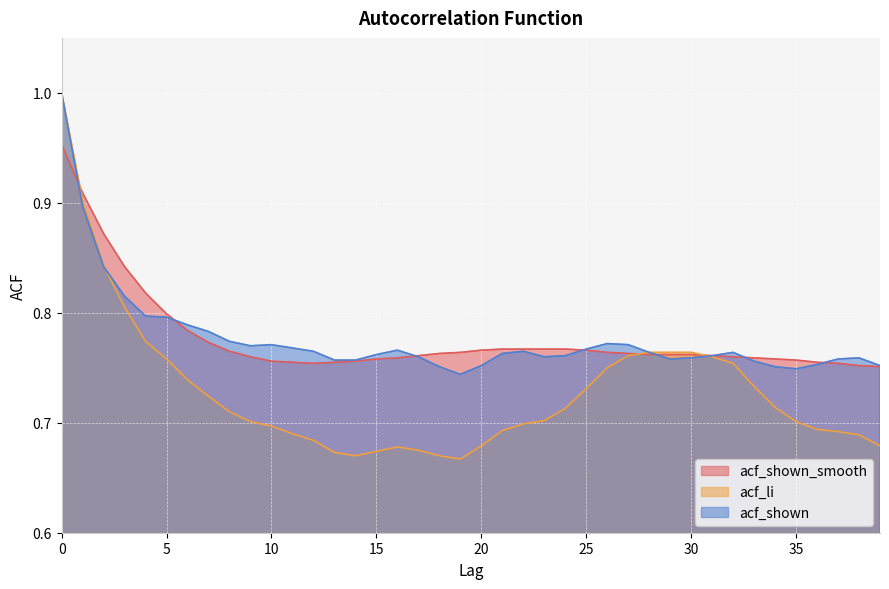

True or false: acf_shown has more than 2 points higher than both neighbors.

True